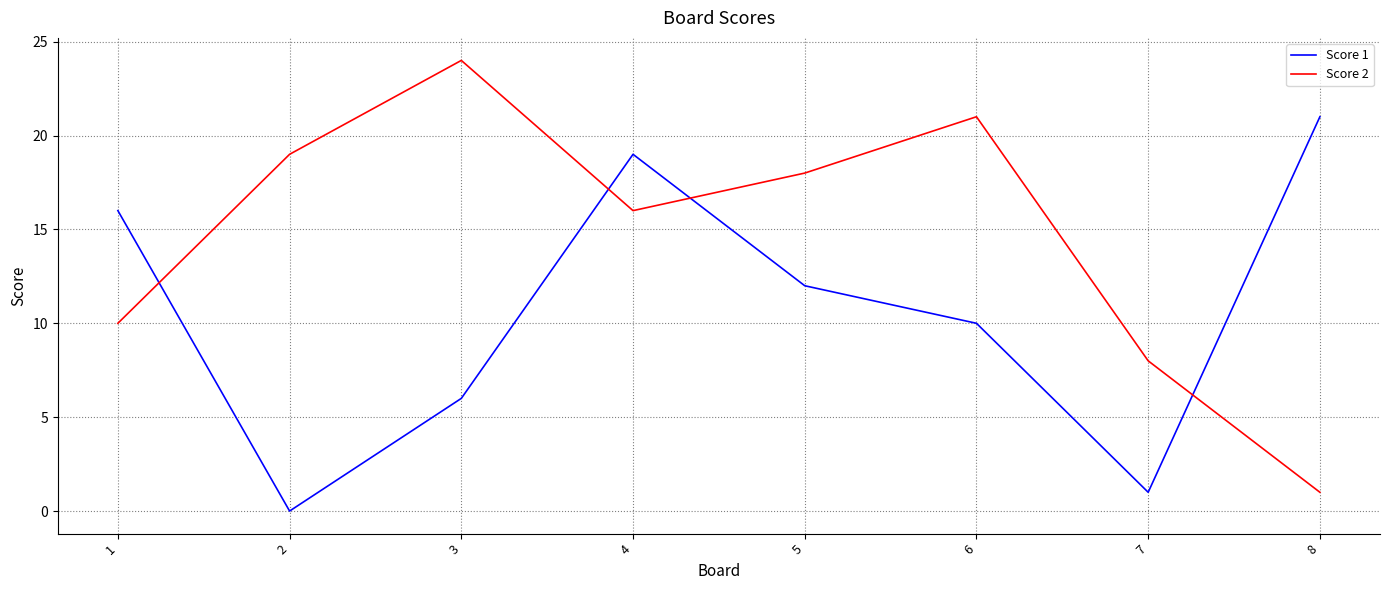

True or false: Score 2 has more than 0 points higher than both neighbors.

True